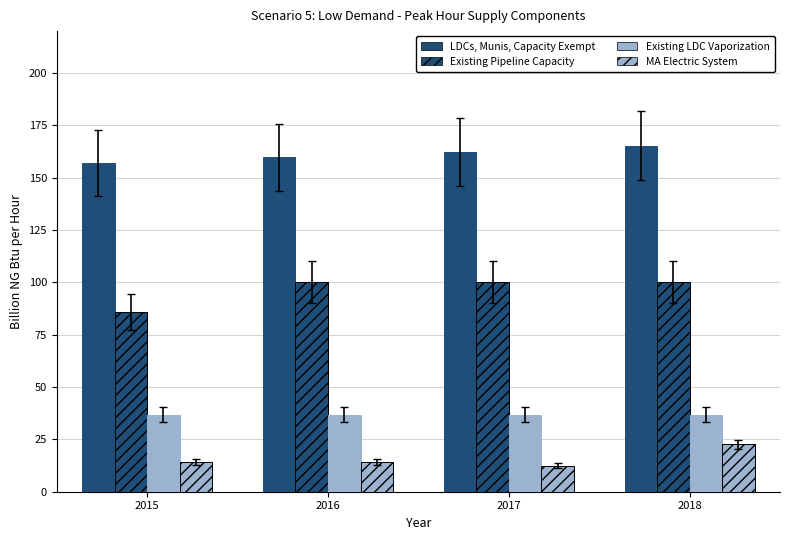

Are the bars grouped side by side (vs. stacked)?

Yes